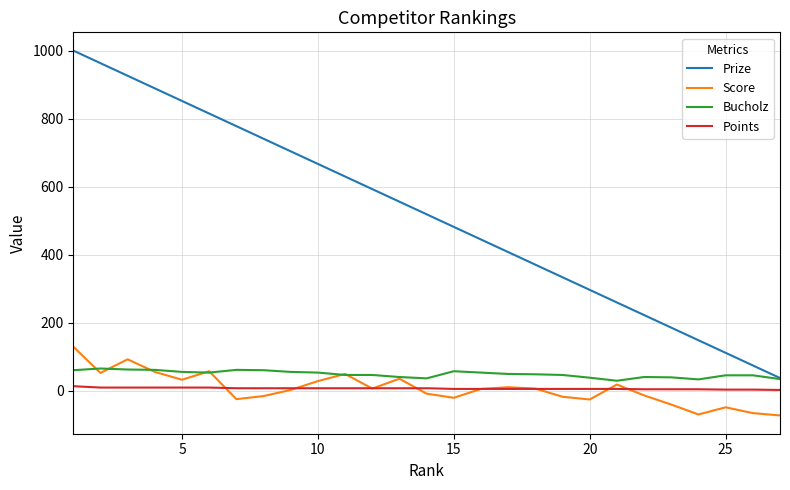

Rank the series by their maximum value, from lowest to highest.

Points, Bucholz, Score, Prize